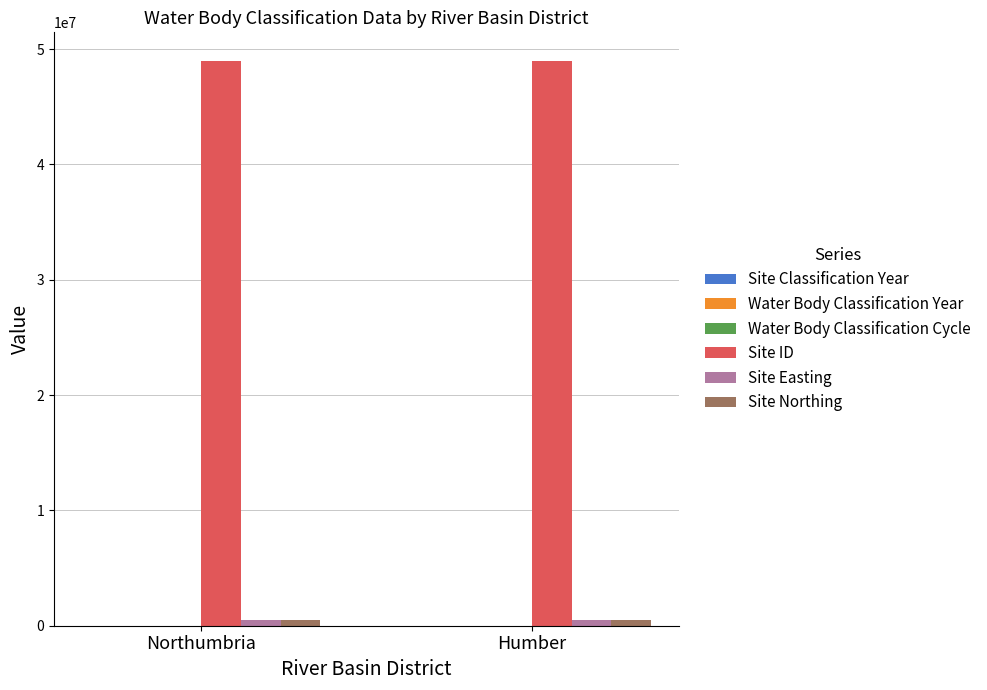

Which series has the largest total across all categories?

Site ID